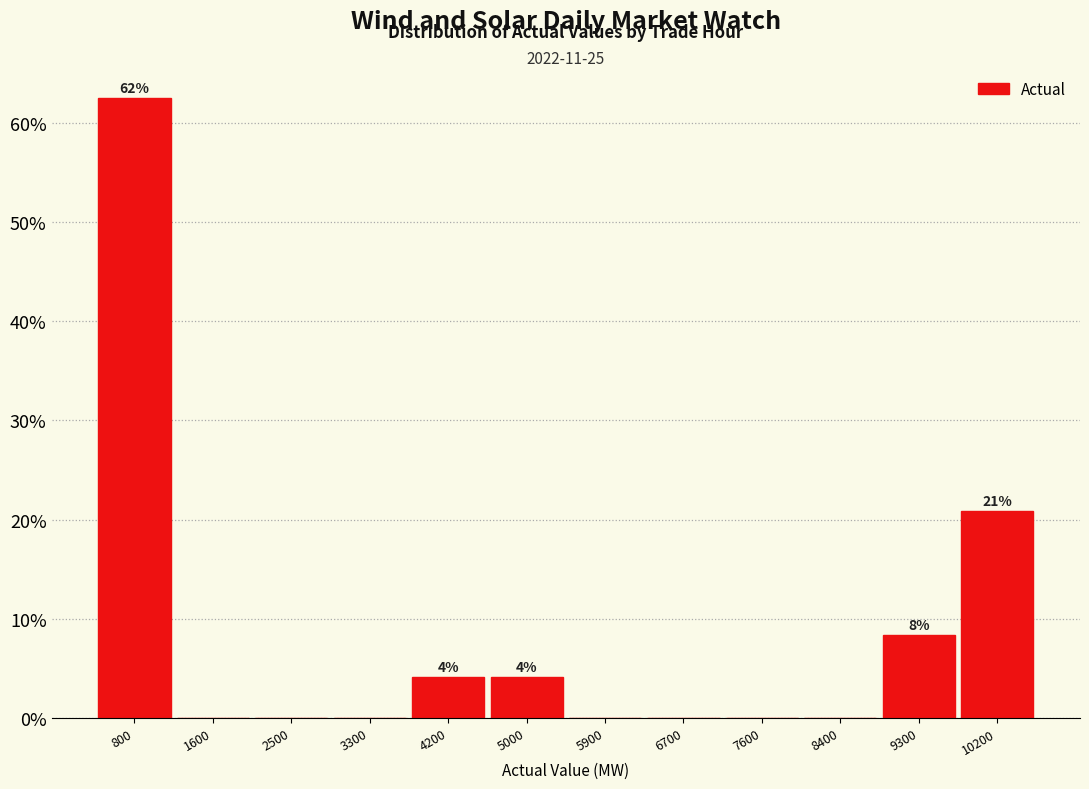

Which range on the x-axis has the tallest bar?

300 to 1200